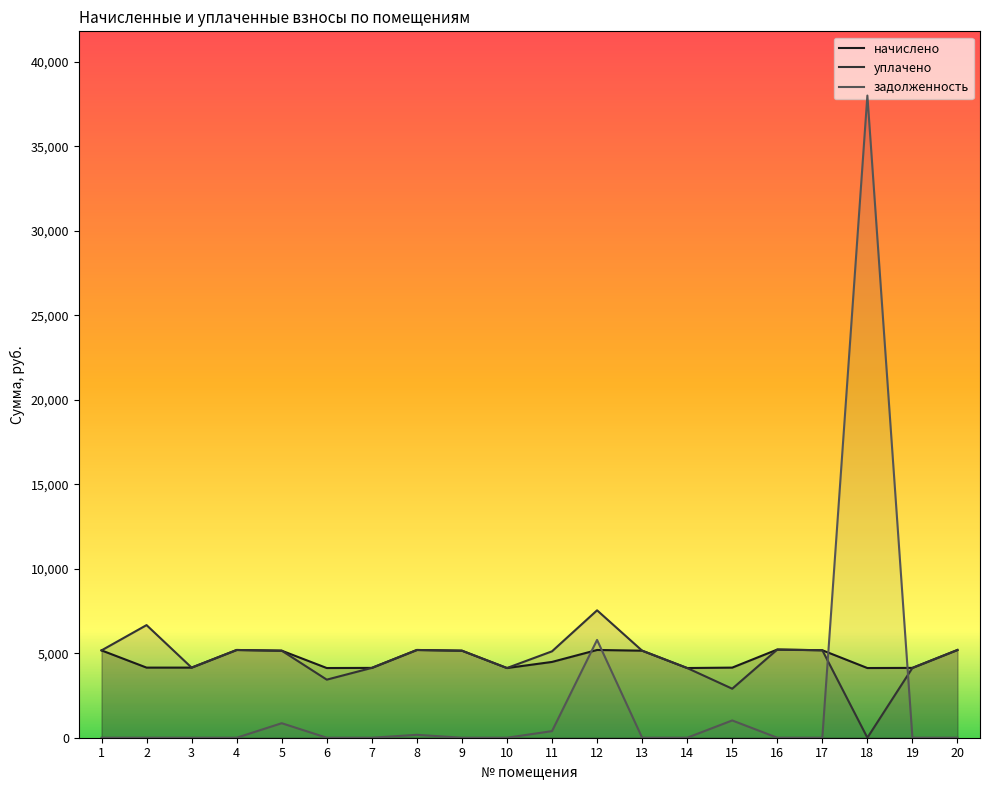

Is the value of начислено at 12 greater than the value of уплачено at 2?

No